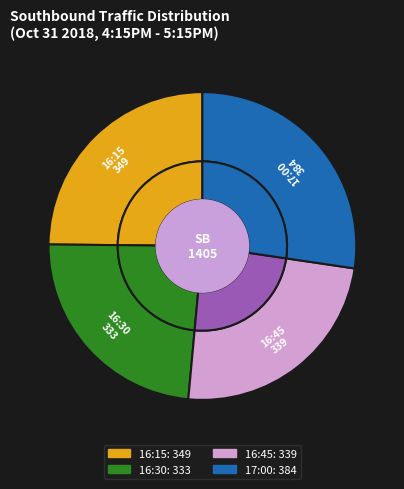

Is 16:30 the majority of the pie?

No